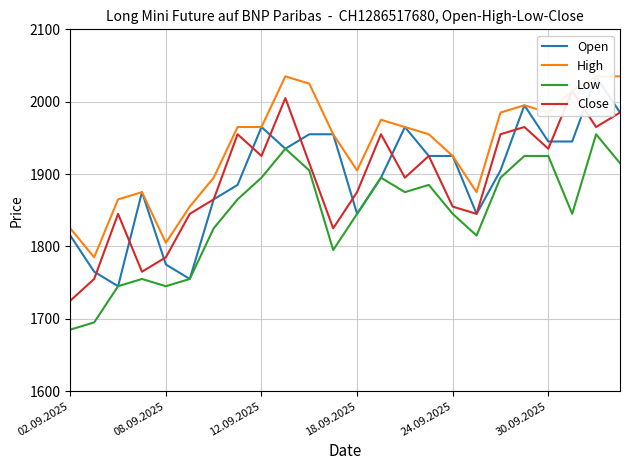

What is the minimum value for Low?

1685